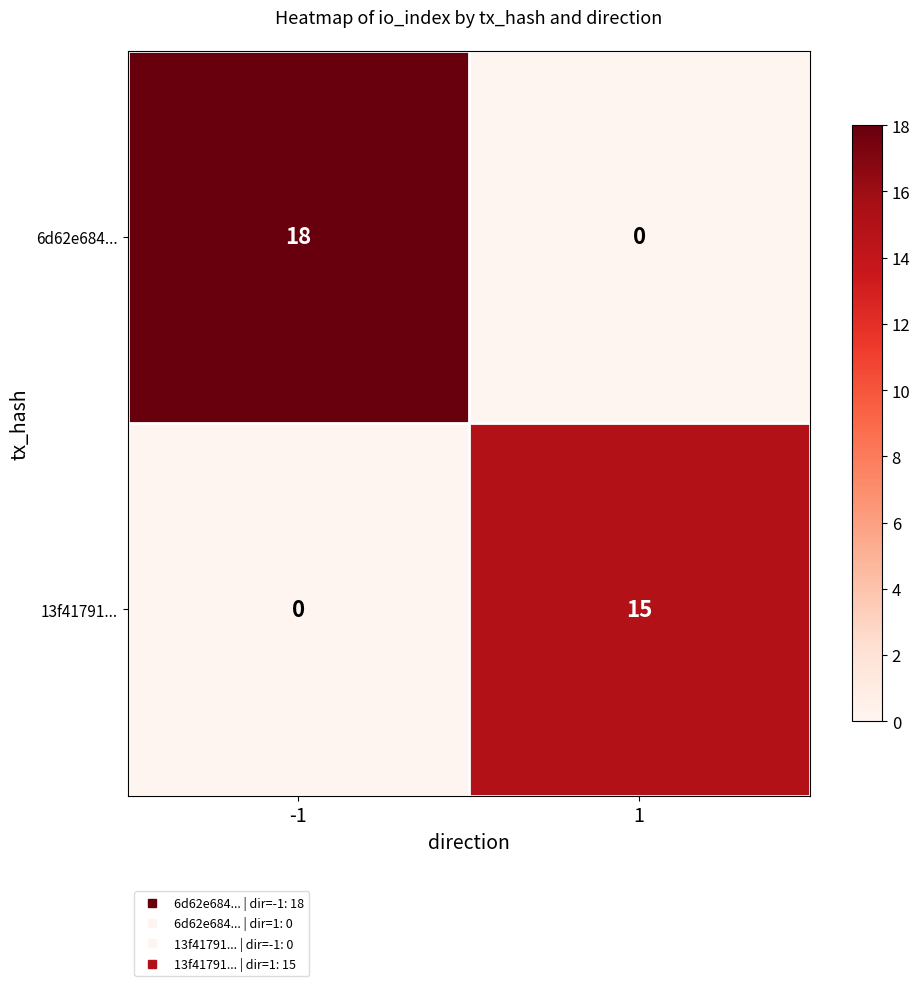

Between -1 and 1, which series saw the biggest shift?

6d62e684...